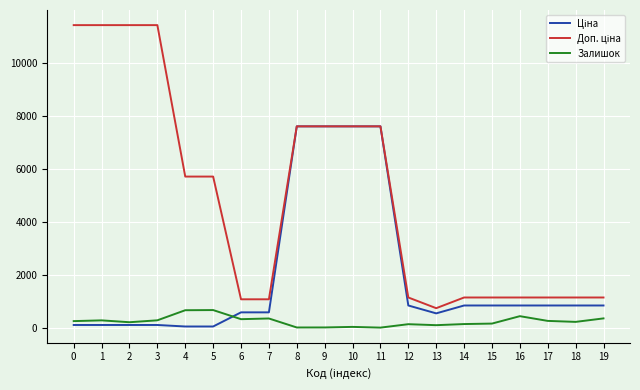

How many interior local valleys does the Доп. ціна series have?

1